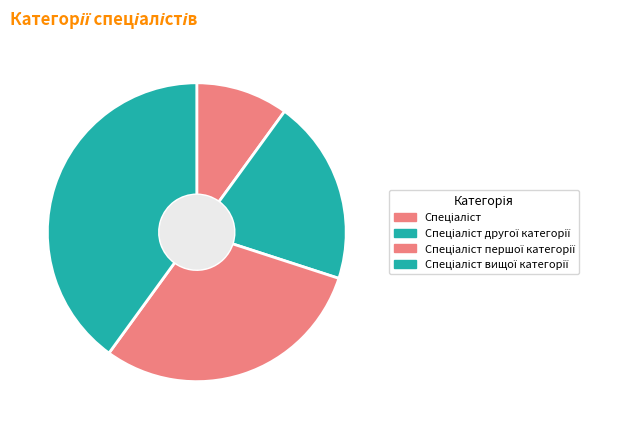

How much of the chart is everything except Спеціаліст?

90.0%